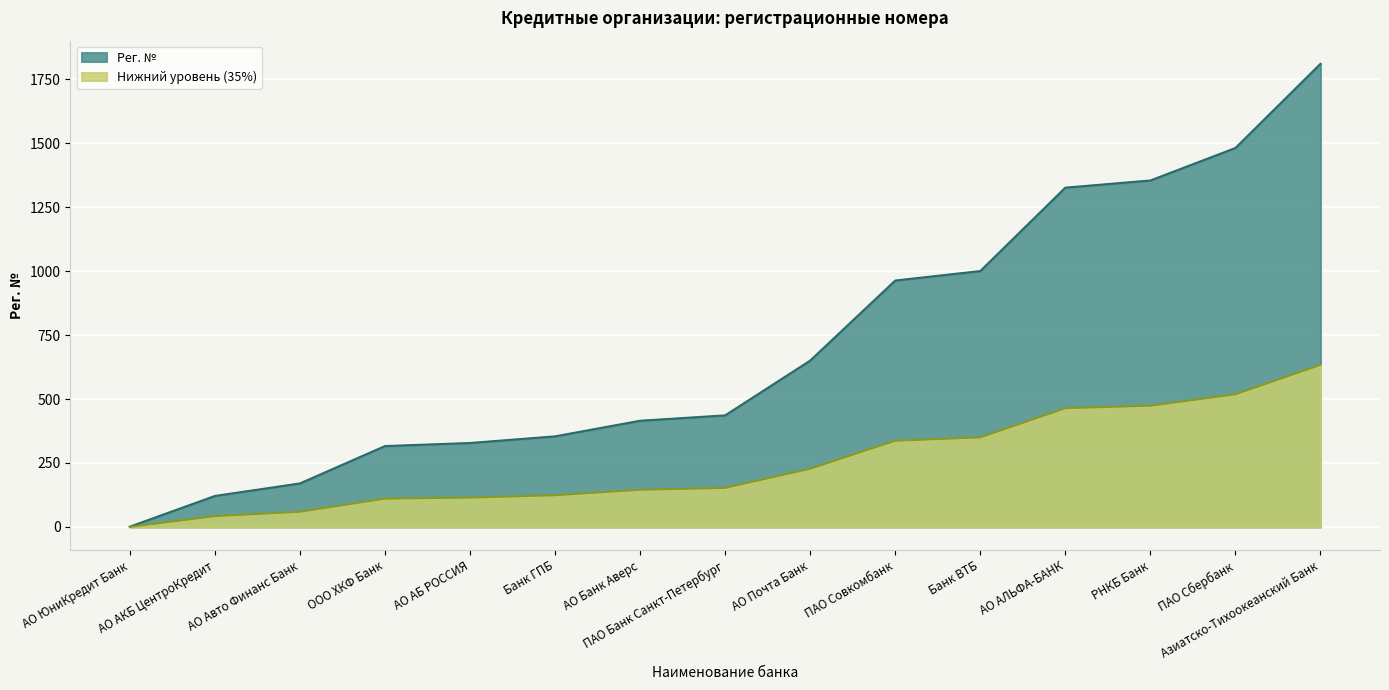

What is the label of the 5th point from the left?

АО АБ РОССИЯ